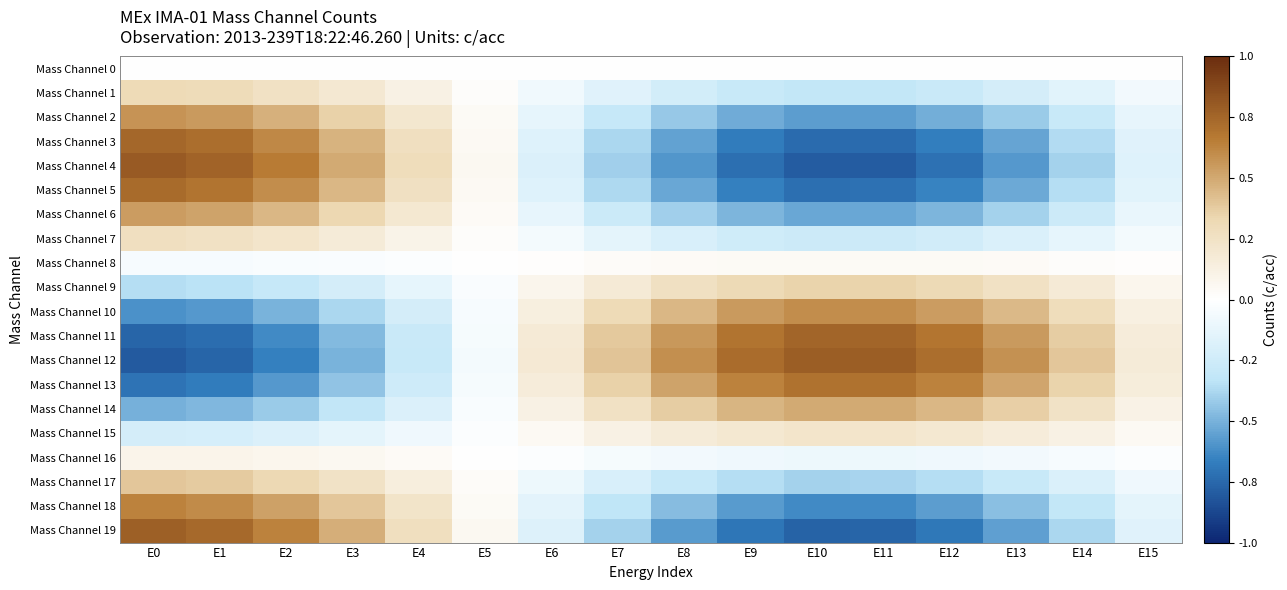

Reading left to right, what are all the values shown in this chart?

Mass Channel 0: E0=0.0	E1=0.0	E2=0.0	E3=0.0	E4=0.0	E5=0.0	E6=0.0	E7=0.0	E8=0.0	E9=0.0	E10=0.0	E11=0.0	E12=0.0	E13=0.0	E14=0.0	E15=0.0
Mass Channel 1: E0=0.3	E1=0.3	E2=0.3	E3=0.2	E4=0.1	E5=0.0	E6=-0.1	E7=-0.2	E8=-0.2	E9=-0.3	E10=-0.3	E11=-0.3	E12=-0.3	E13=-0.2	E14=-0.2	E15=-0.1
Mass Channel 2: E0=0.6	E1=0.5	E2=0.5	E3=0.4	E4=0.2	E5=0.0	E6=-0.1	E7=-0.3	E8=-0.4	E9=-0.5	E10=-0.6	E11=-0.6	E12=-0.5	E13=-0.4	E14=-0.3	E15=-0.1
Mass Channel 3: E0=0.7	E1=0.7	E2=0.6	E3=0.5	E4=0.3	E5=0.1	E6=-0.2	E7=-0.4	E8=-0.5	E9=-0.7	E10=-0.7	E11=-0.7	E12=-0.7	E13=-0.5	E14=-0.4	E15=-0.2
Mass Channel 4: E0=0.8	E1=0.8	E2=0.7	E3=0.5	E4=0.3	E5=0.1	E6=-0.2	E7=-0.4	E8=-0.6	E9=-0.7	E10=-0.8	E11=-0.8	E12=-0.7	E13=-0.6	E14=-0.4	E15=-0.2
Mass Channel 5: E0=0.7	E1=0.7	E2=0.6	E3=0.5	E4=0.3	E5=0.1	E6=-0.2	E7=-0.4	E8=-0.5	E9=-0.7	E10=-0.7	E11=-0.7	E12=-0.7	E13=-0.5	E14=-0.4	E15=-0.2
Mass Channel 6: E0=0.5	E1=0.5	E2=0.4	E3=0.3	E4=0.2	E5=0.0	E6=-0.1	E7=-0.3	E8=-0.4	E9=-0.5	E10=-0.5	E11=-0.5	E12=-0.5	E13=-0.4	E14=-0.3	E15=-0.1
Mass Channel 7: E0=0.3	E1=0.3	E2=0.2	E3=0.2	E4=0.1	E5=0.0	E6=-0.1	E7=-0.1	E8=-0.2	E9=-0.2	E10=-0.3	E11=-0.3	E12=-0.2	E13=-0.2	E14=-0.1	E15=-0.1
Mass Channel 8: E0=-0.0	E1=-0.0	E2=-0.0	E3=-0.0	E4=-0.0	E5=-0.0	E6=0.0	E7=0.0	E8=0.0	E9=0.0	E10=0.0	E11=0.0	E12=0.0	E13=0.0	E14=0.0	E15=0.0
Mass Channel 9: E0=-0.4	E1=-0.3	E2=-0.3	E3=-0.2	E4=-0.1	E5=-0.0	E6=0.1	E7=0.2	E8=0.3	E9=0.3	E10=0.4	E11=0.3	E12=0.3	E13=0.3	E14=0.2	E15=0.1
Mass Channel 10: E0=-0.6	E1=-0.6	E2=-0.5	E3=-0.4	E4=-0.2	E5=-0.0	E6=0.1	E7=0.3	E8=0.4	E9=0.5	E10=0.6	E11=0.6	E12=0.5	E13=0.4	E14=0.3	E15=0.1
Mass Channel 11: E0=-0.8	E1=-0.7	E2=-0.6	E3=-0.5	E4=-0.3	E5=-0.1	E6=0.2	E7=0.4	E8=0.6	E9=0.7	E10=0.8	E11=0.8	E12=0.7	E13=0.6	E14=0.4	E15=0.2
Mass Channel 12: E0=-0.8	E1=-0.8	E2=-0.7	E3=-0.5	E4=-0.3	E5=-0.1	E6=0.2	E7=0.4	E8=0.6	E9=0.7	E10=0.8	E11=0.8	E12=0.7	E13=0.6	E14=0.4	E15=0.2
Mass Channel 13: E0=-0.7	E1=-0.7	E2=-0.6	E3=-0.4	E4=-0.3	E5=-0.0	E6=0.2	E7=0.4	E8=0.5	E9=0.6	E10=0.7	E11=0.7	E12=0.6	E13=0.5	E14=0.3	E15=0.1
Mass Channel 14: E0=-0.5	E1=-0.5	E2=-0.4	E3=-0.3	E4=-0.2	E5=-0.0	E6=0.1	E7=0.3	E8=0.4	E9=0.5	E10=0.5	E11=0.5	E12=0.5	E13=0.4	E14=0.2	E15=0.1
Mass Channel 15: E0=-0.2	E1=-0.2	E2=-0.2	E3=-0.1	E4=-0.1	E5=-0.0	E6=0.1	E7=0.1	E8=0.2	E9=0.2	E10=0.2	E11=0.2	E12=0.2	E13=0.2	E14=0.1	E15=0.0
Mass Channel 16: E0=0.1	E1=0.1	E2=0.1	E3=0.1	E4=0.0	E5=0.0	E6=-0.0	E7=-0.0	E8=-0.1	E9=-0.1	E10=-0.1	E11=-0.1	E12=-0.1	E13=-0.1	E14=-0.0	E15=-0.0
Mass Channel 17: E0=0.4	E1=0.4	E2=0.3	E3=0.2	E4=0.1	E5=0.0	E6=-0.1	E7=-0.2	E8=-0.3	E9=-0.4	E10=-0.4	E11=-0.4	E12=-0.4	E13=-0.3	E14=-0.2	E15=-0.1
Mass Channel 18: E0=0.6	E1=0.6	E2=0.5	E3=0.4	E4=0.2	E5=0.0	E6=-0.1	E7=-0.3	E8=-0.5	E9=-0.6	E10=-0.6	E11=-0.6	E12=-0.6	E13=-0.5	E14=-0.3	E15=-0.1
Mass Channel 19: E0=0.8	E1=0.7	E2=0.6	E3=0.5	E4=0.3	E5=0.1	E6=-0.2	E7=-0.4	E8=-0.6	E9=-0.7	E10=-0.8	E11=-0.8	E12=-0.7	E13=-0.6	E14=-0.4	E15=-0.2